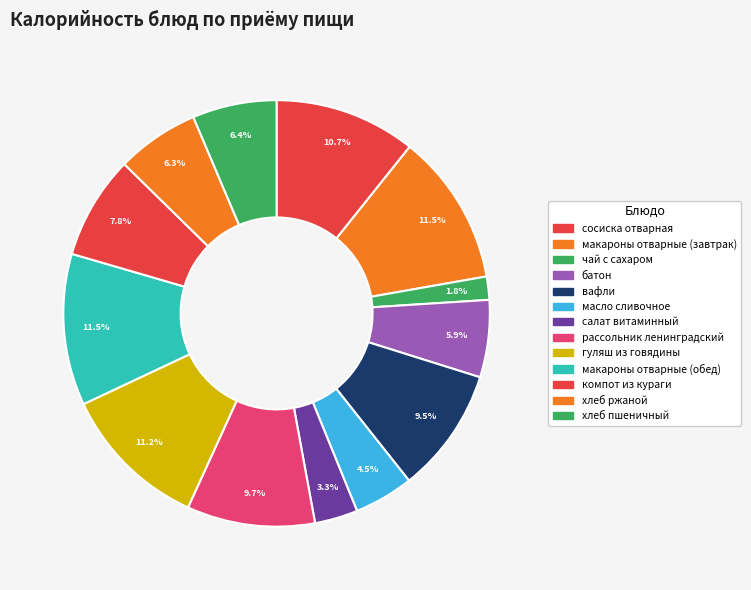

How many segments does this pie chart have?

13